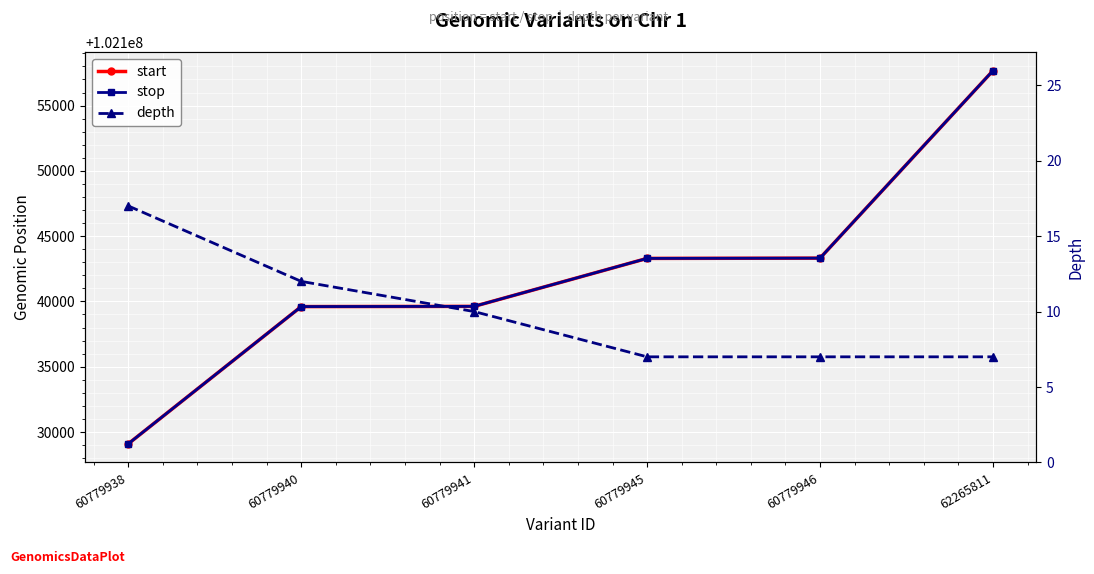

How many data points in stop are less than 102143297?

3